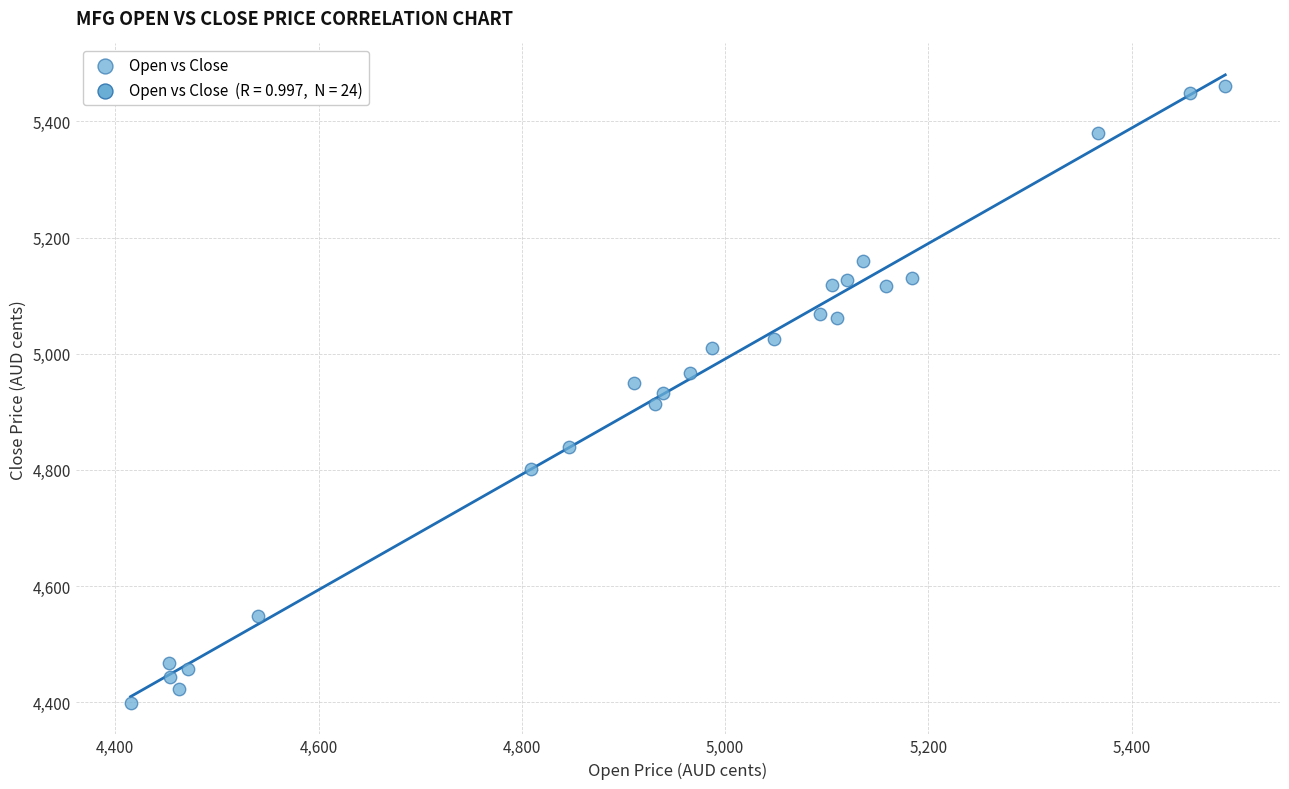

What is the range of Y values (max minus min)?

1062